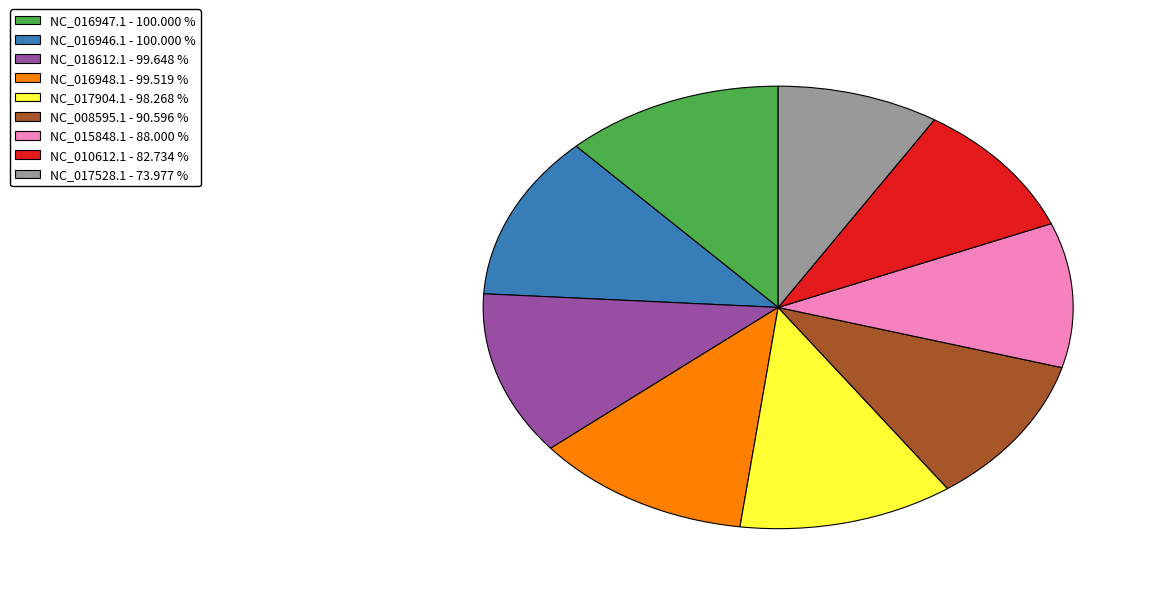

Do NC_008595.1 and NC_017904.1 together represent more than half of the pie?

No